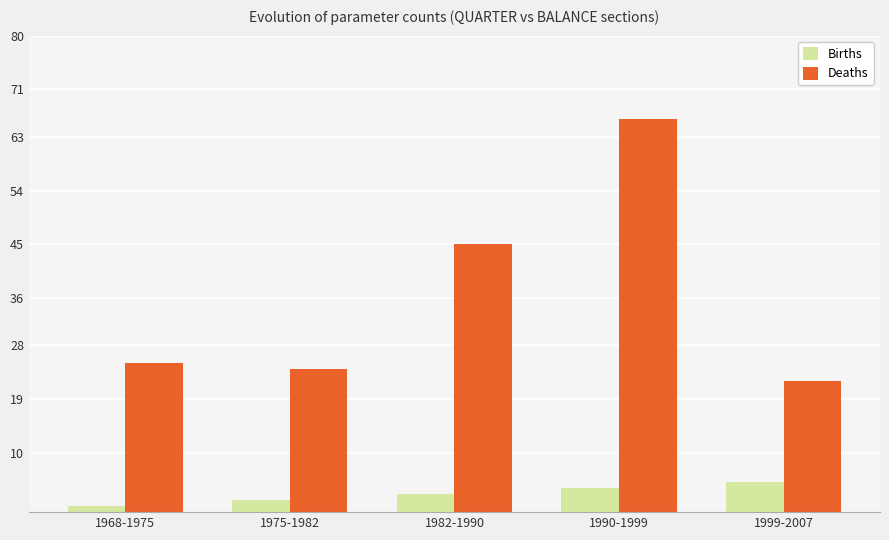

List the series in order of their overall mean, highest first.

Deaths, Births